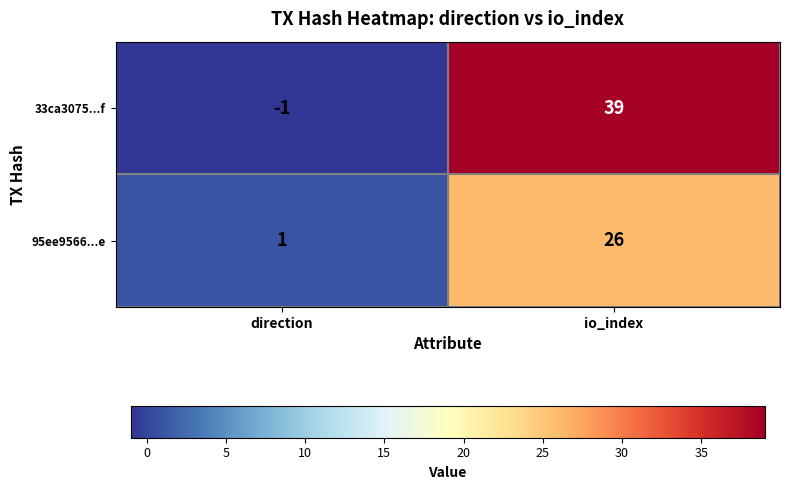

Which category has the lowest value in the 95ee9566...e series?

direction